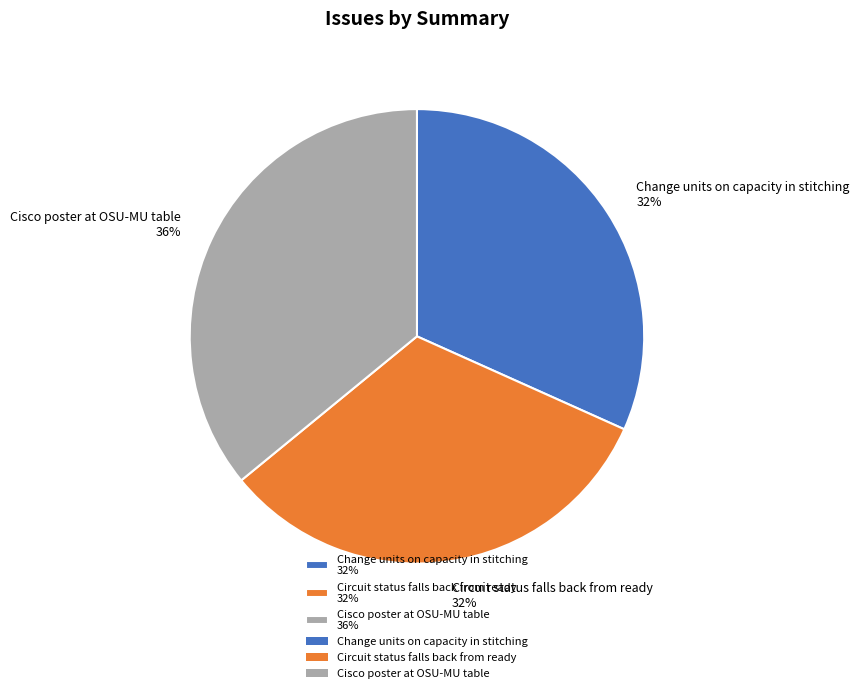

To the nearest percent, what percentage of the pie is Cisco poster at OSU-MU table 36%?

36%